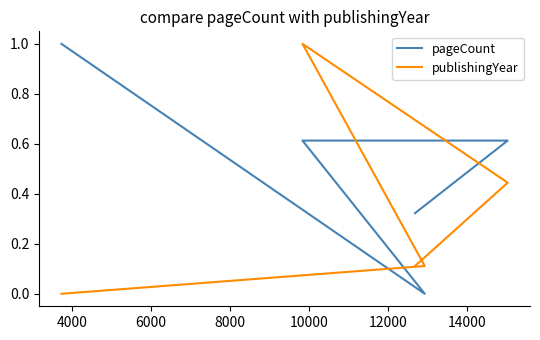

Between 4000 and 8000, which is larger?

8000